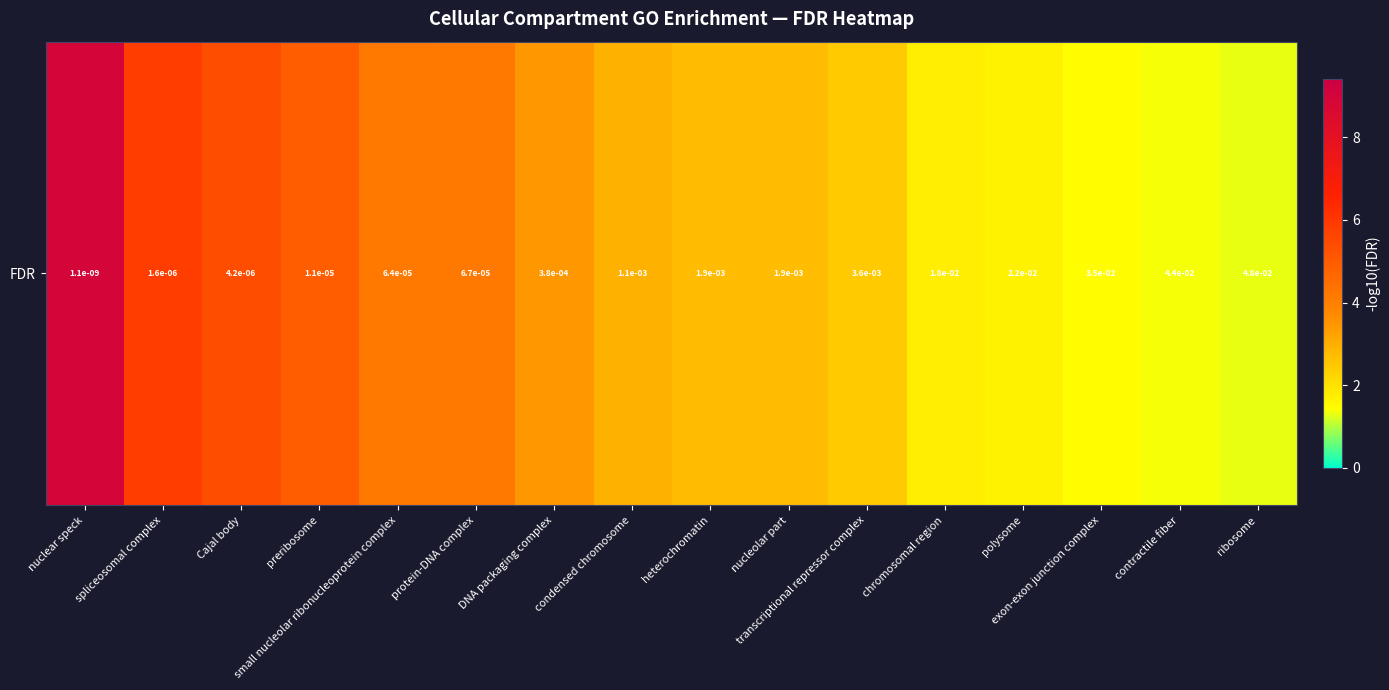

List the labels in order of value, largest first.

nuclear speck, spliceosomal complex, Cajal body, preribosome, small nucleolar ribonucleoprotein complex, protein-DNA complex, DNA packaging complex, condensed chromosome, heterochromatin, nucleolar part, transcriptional repressor complex, chromosomal region, polysome, exon-exon junction complex, contractile fiber, ribosome